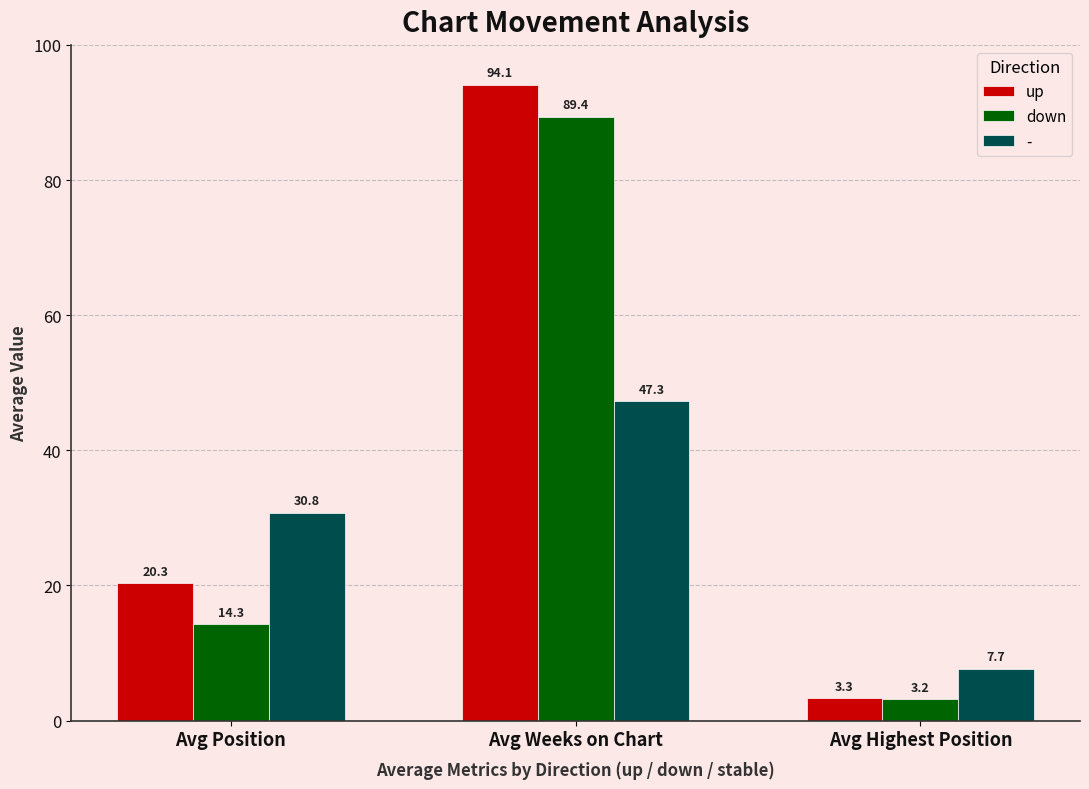

Which series has the widest spread of values?

up